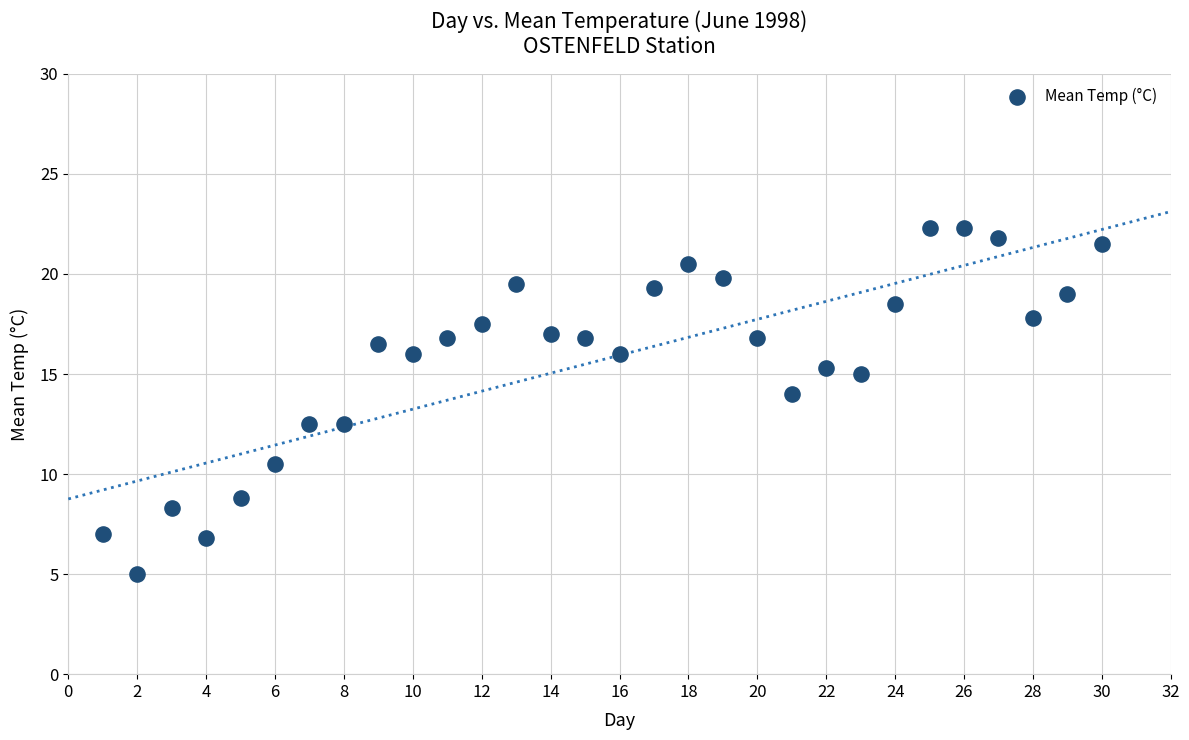

What is the range of Y values (max minus min)?

17.3